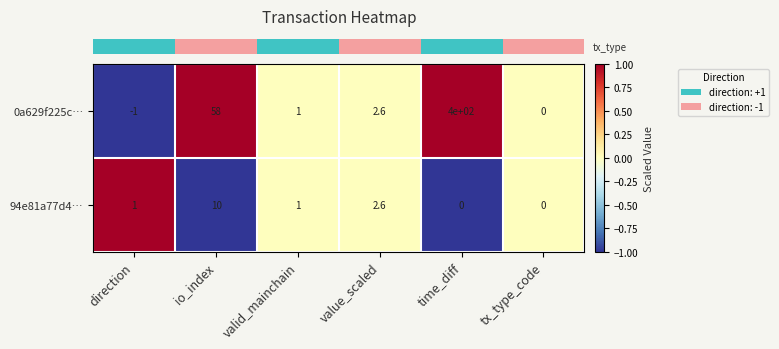

What is the minimum value shown in the chart?

-1.0